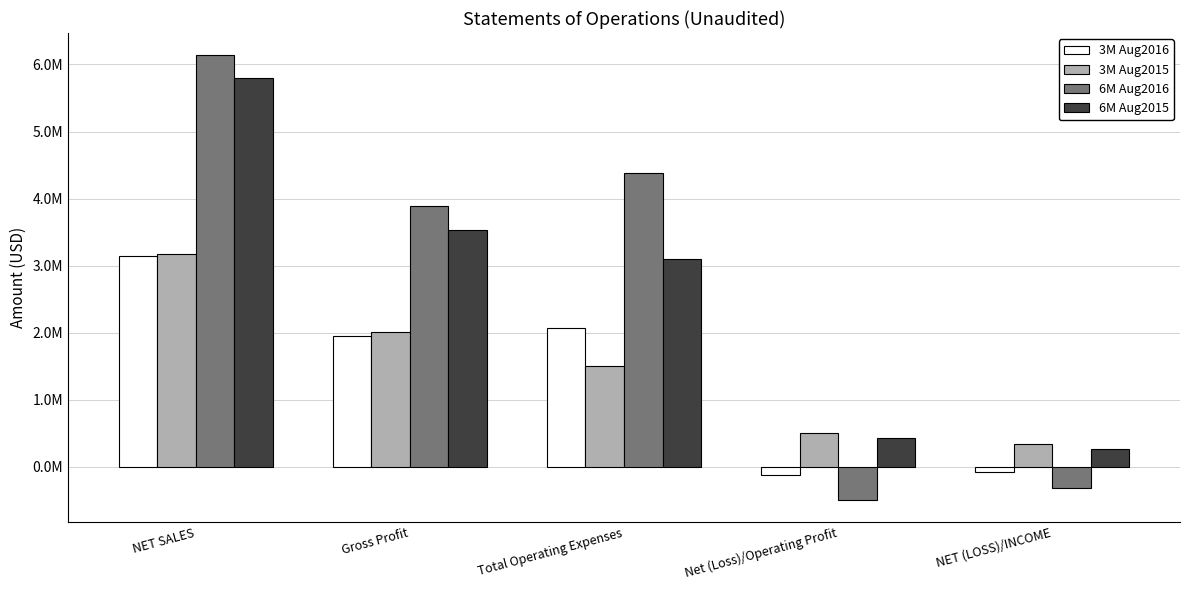

Is it true that 3M Aug2016 equals 3147930 at NET SALES?

True